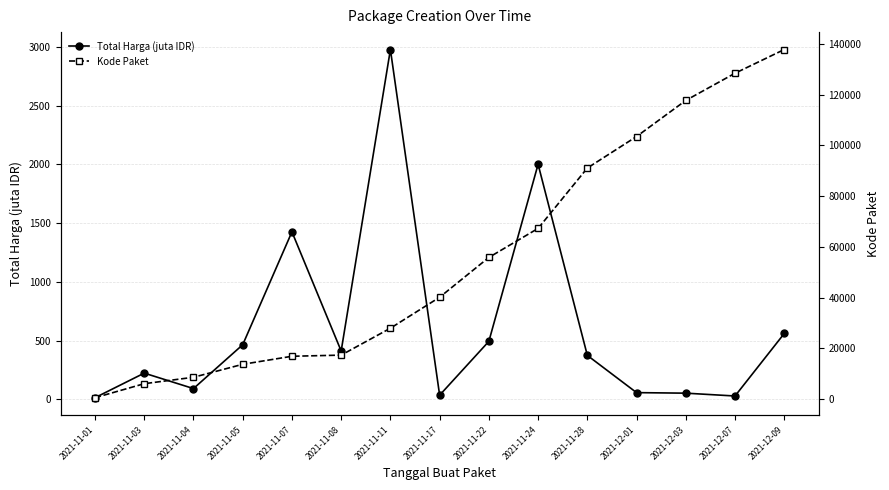

Reading left to right, transcribe all the data shown in this chart.

Total Harga (juta IDR): 12.8	222.3	90.7	464.0	1425.9	410.8	2979.0	34.3	493.0	2001.3	373.4	56.2	51.6	27.4	560.0
Kode Paket: 464.0	5997.0	8530.0	13652.0	16823.0	17272.0	27891.0	40112.0	55826.0	67279.0	91101.0	103541.0	117783.0	128516.0	137876.0